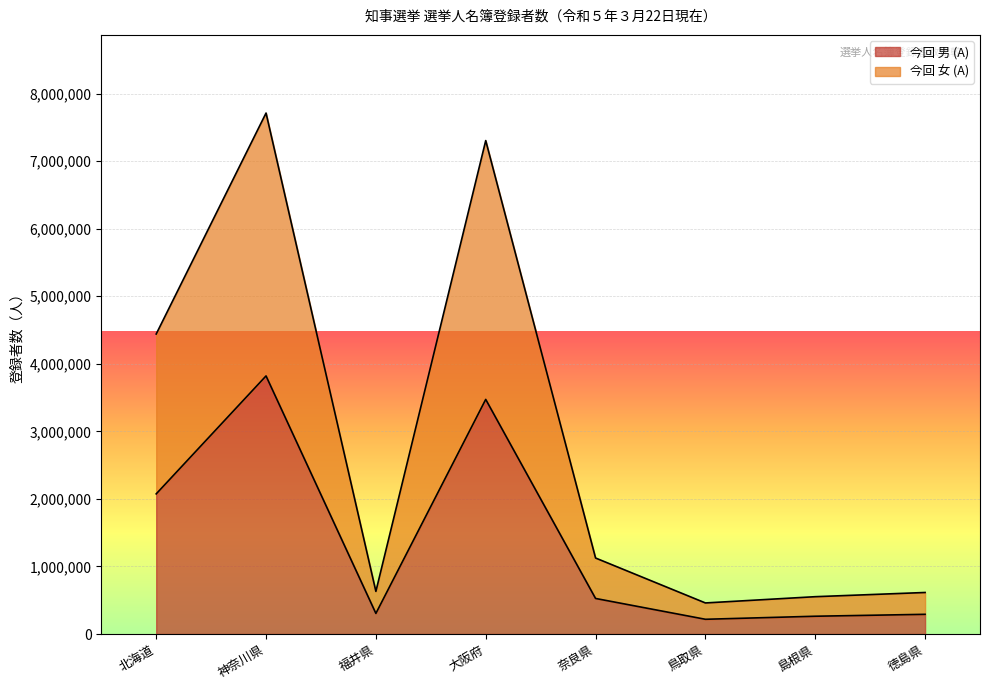

True or false: 今回 女 (A) and 今回 男 (A) intersect in this chart.

False